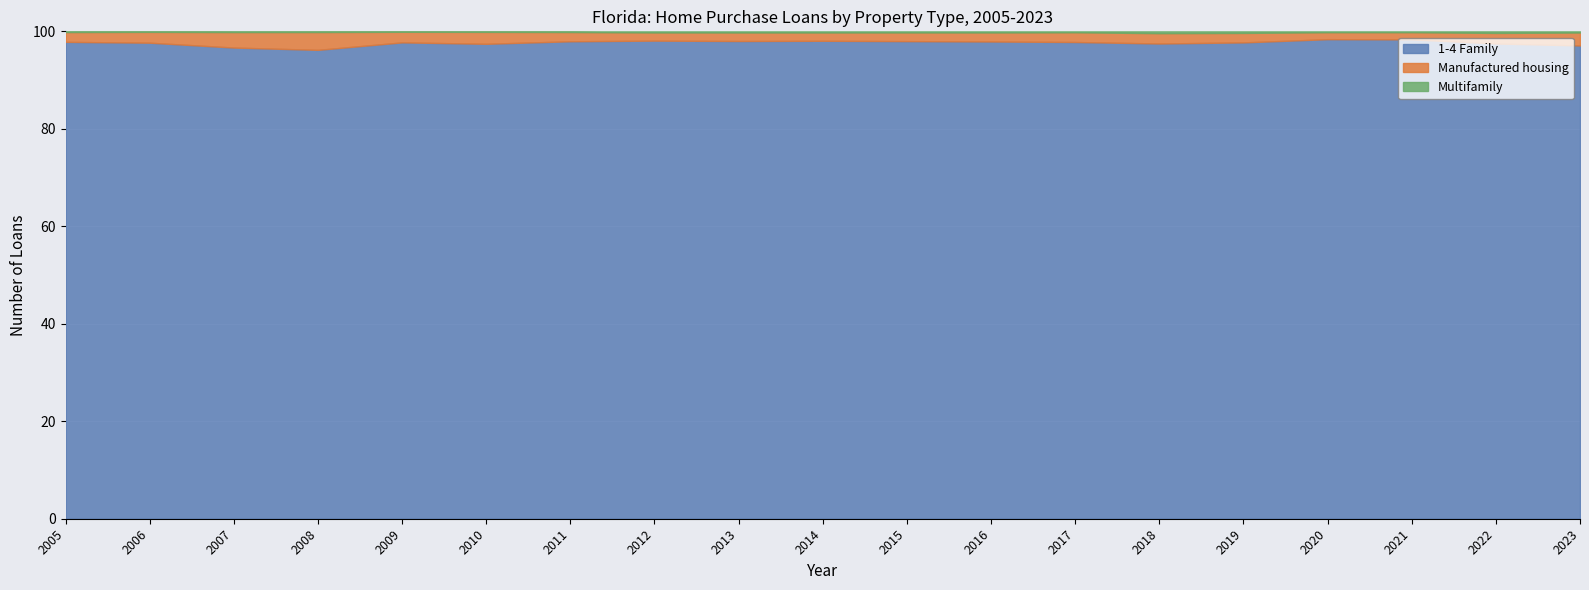

The value of 1-4 Family at 2010 is 97.4. True or false?

True